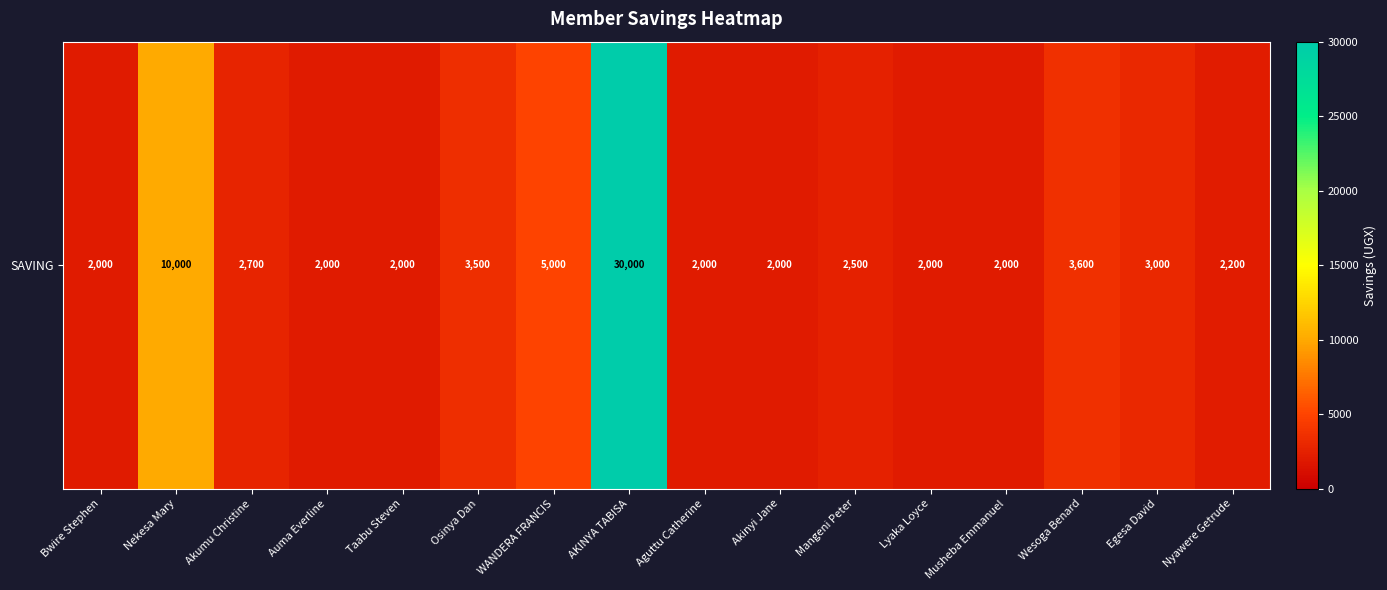

At which category does the chart reach its minimum across all series?

Bwire Stephen